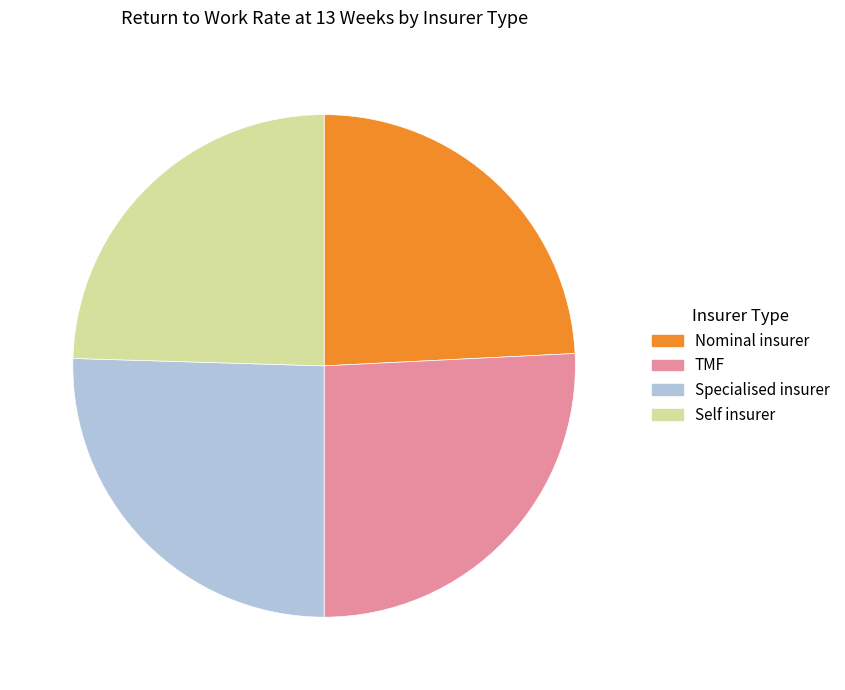

Is it true that TMF is 26% of the pie?

True